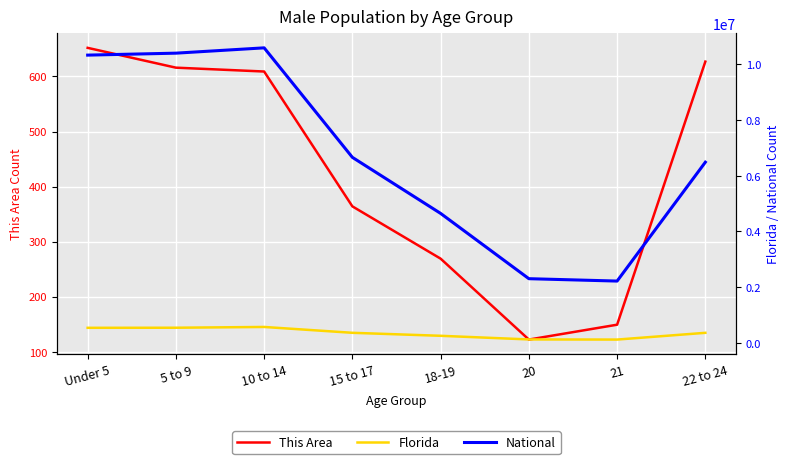

The Florida series shows 636206 at 15 to 17. True or false?

False